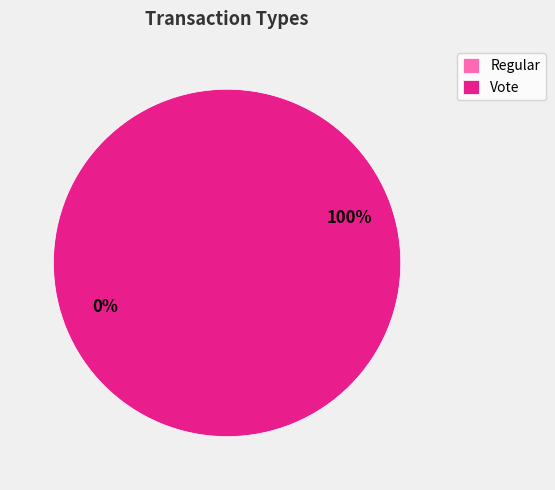

Which category has the biggest portion of the pie?

Vote